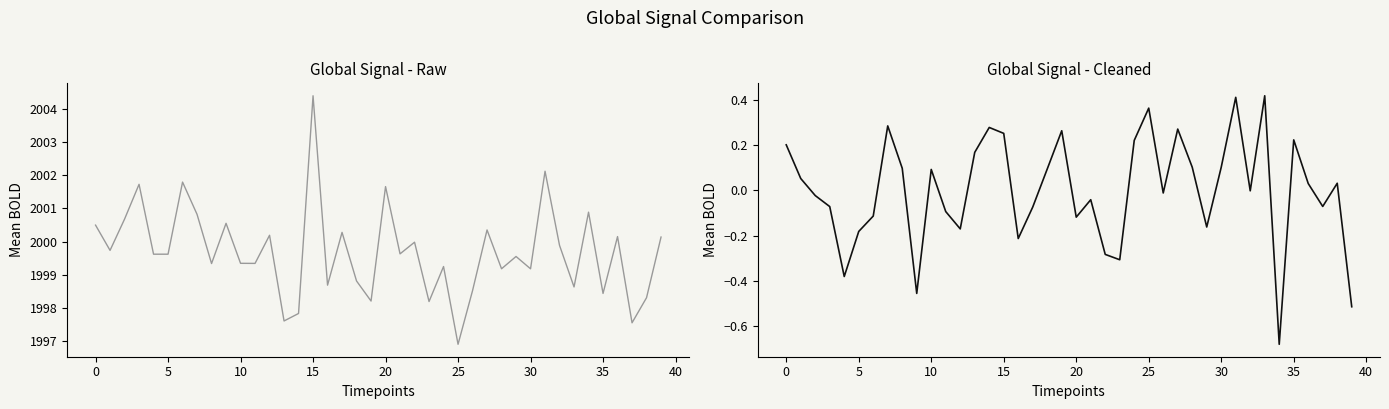

What is the total value across all series at 32?

1999.9